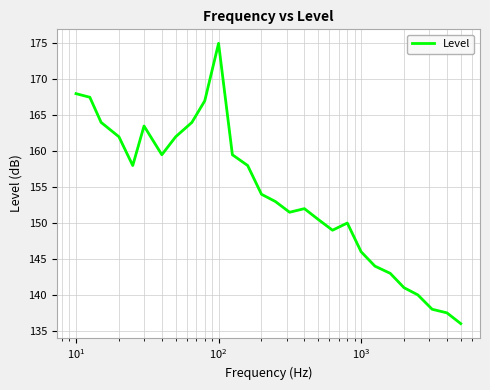

Reading left to right, what are all the values shown in this chart?

168.0	167.5	164.0	162.0	158.0	163.5	159.5	162.0	164.0	167.0	175.0	159.5	158.0	154.0	153.0	151.5	152.0	150.5	149.0	150.0	146.0	144.0	143.0	141.0	140.0	138.0	137.5	136.0